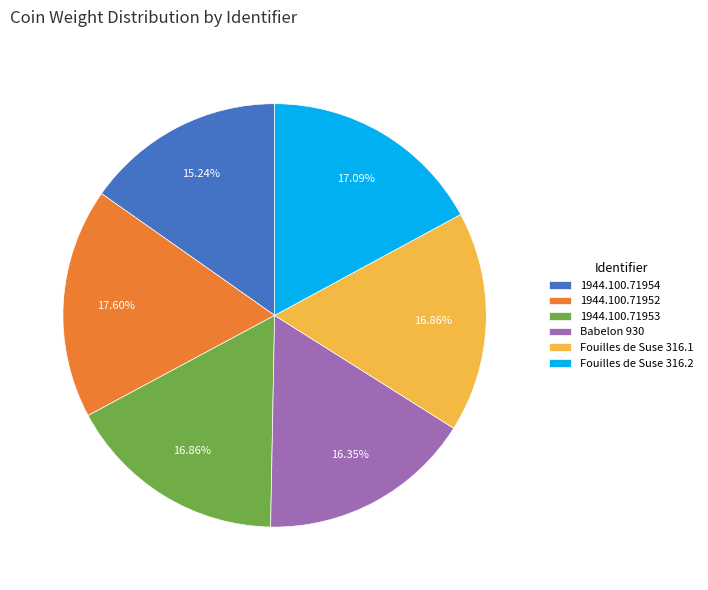

Do 1944.100.71953 and 1944.100.71954 together represent more than half of the pie?

No